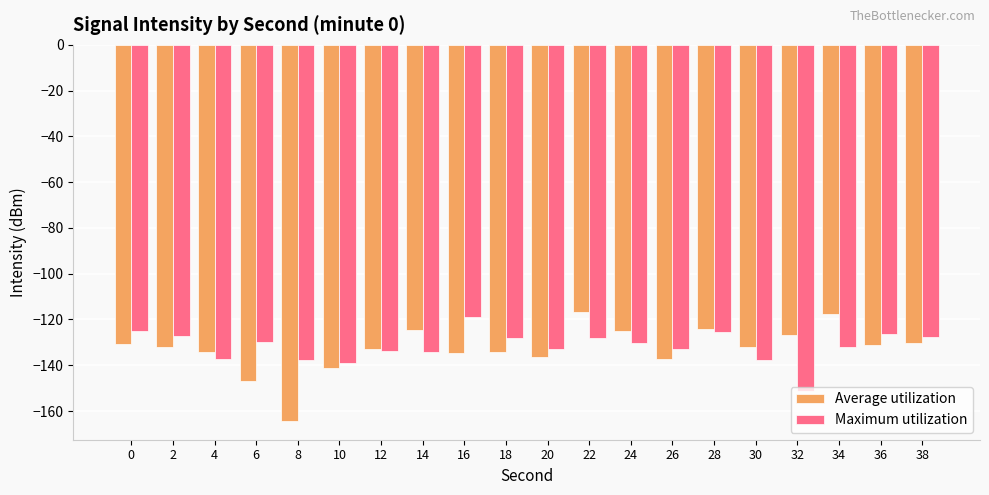

Are the bars grouped side by side (vs. stacked)?

Yes